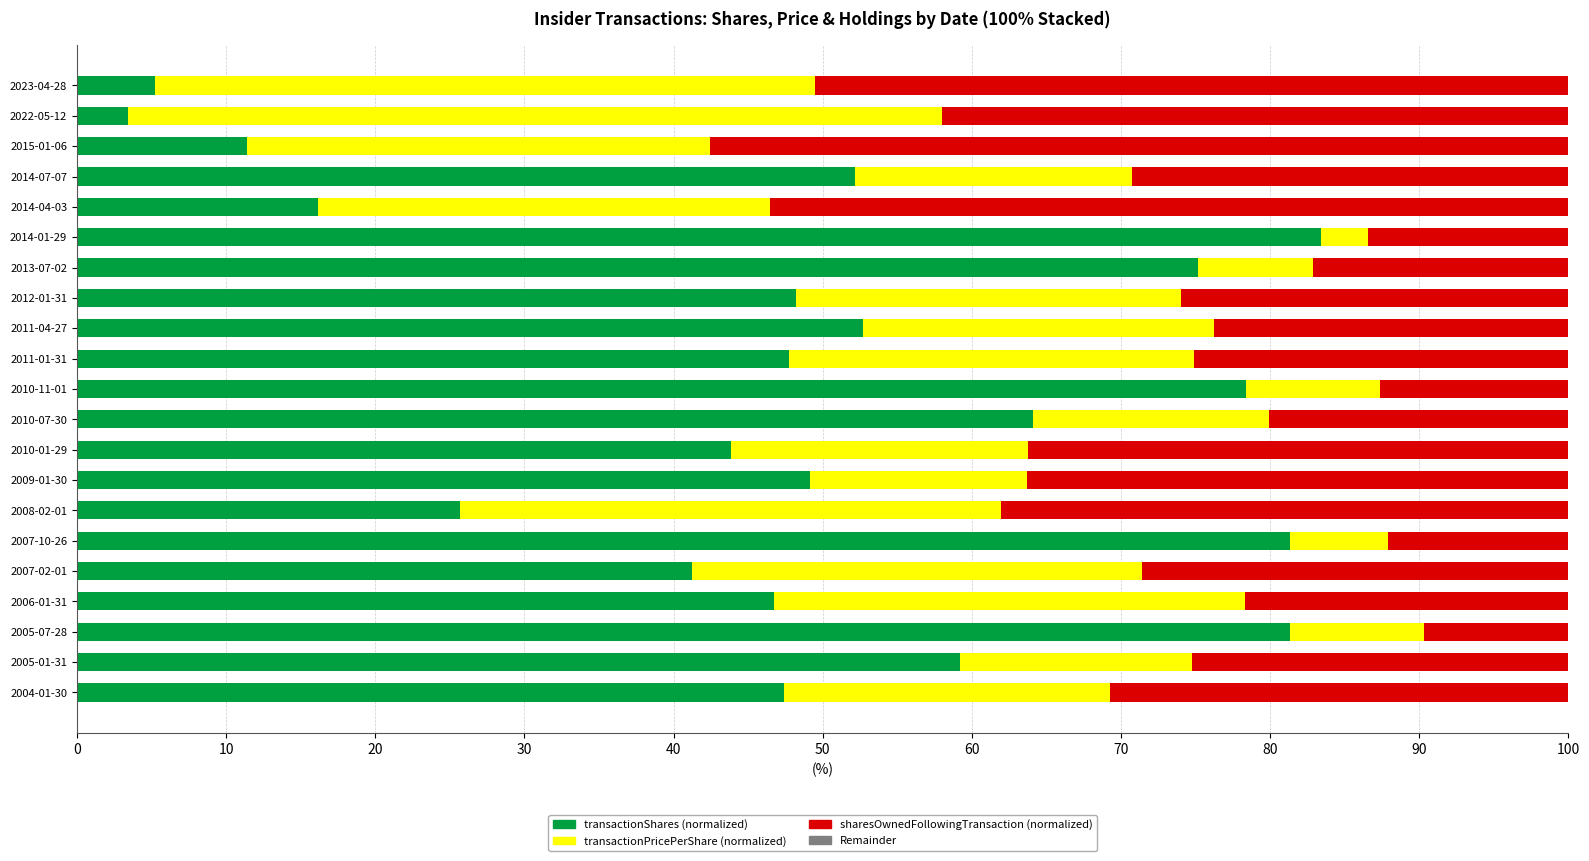

What is the highest value of the transactionShares (normalized) series?

83.4